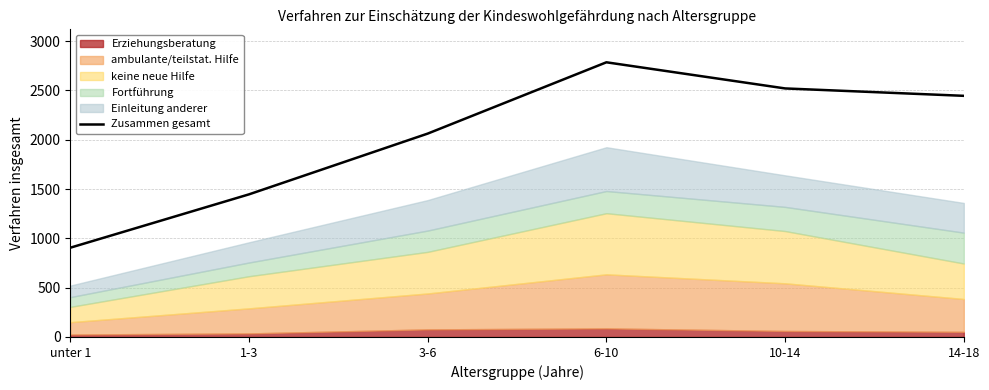

What is the average value?

2027